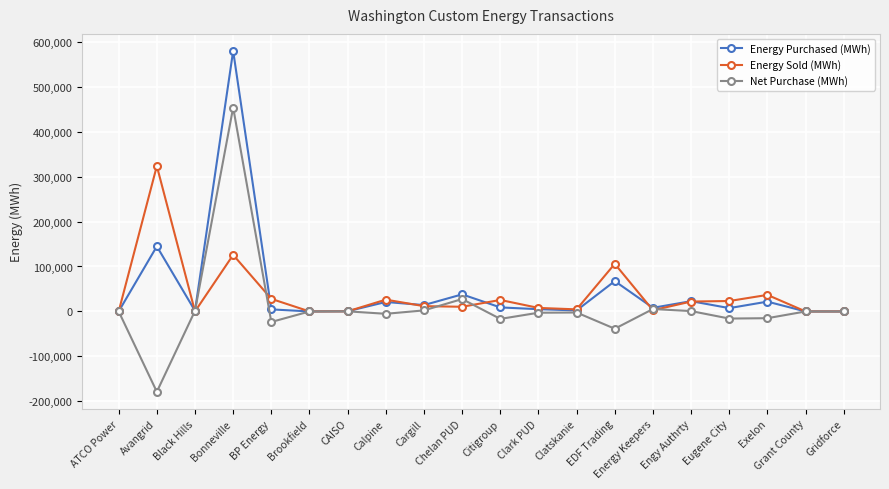

How many lines are shown in the chart?

3